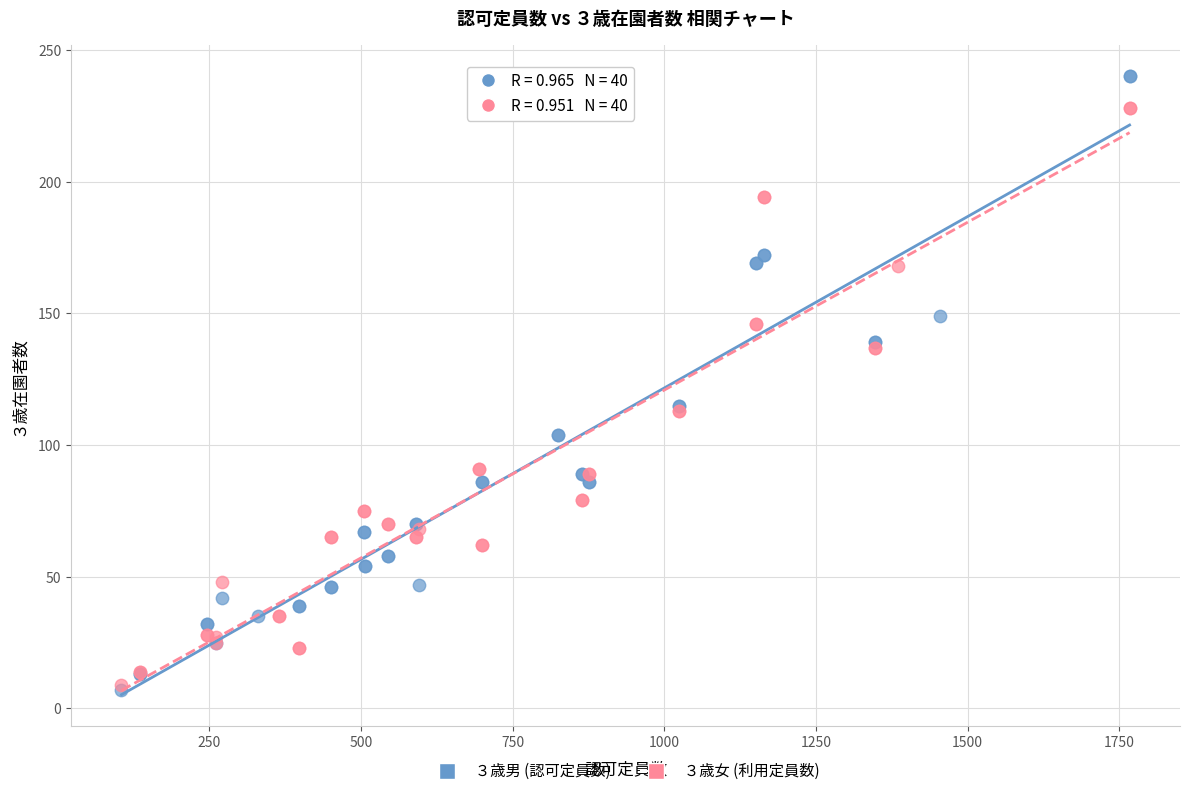

Which series reaches the maximum Y coordinate?

３歳男 (認可定員数)